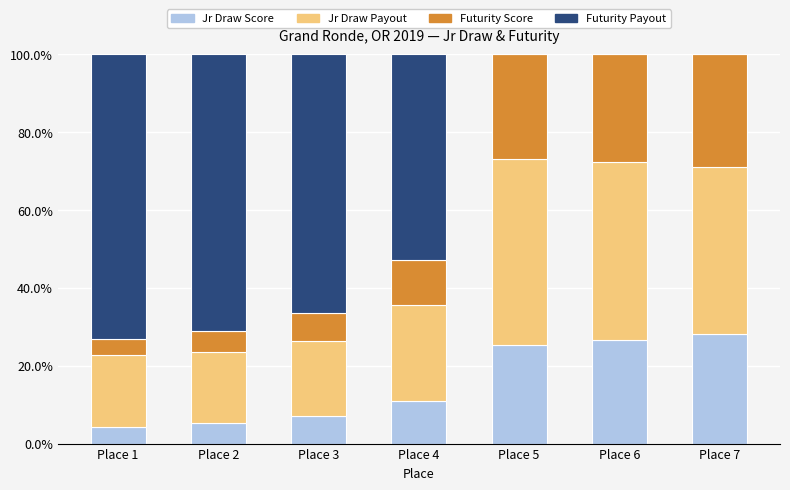

The Jr Draw Score series shows 10.9 at Place 4. True or false?

True